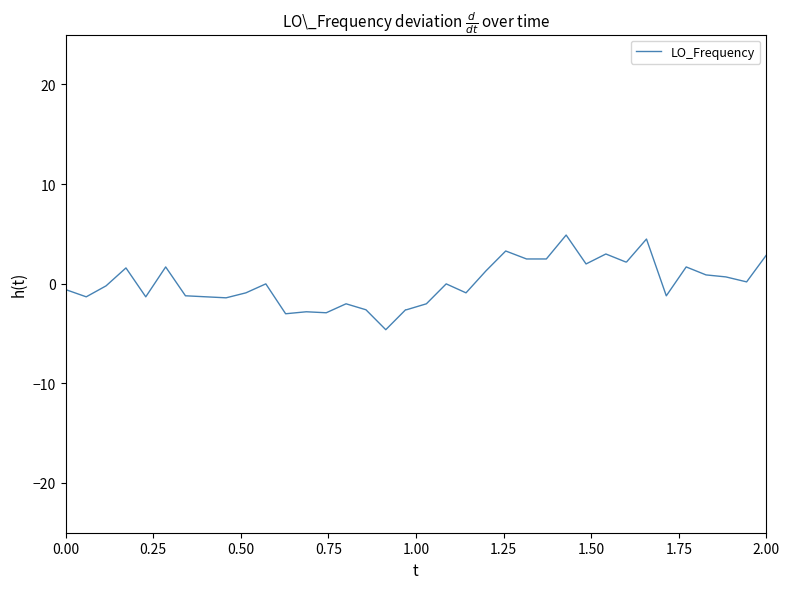

Is this an area chart (filled region under the line)?

No